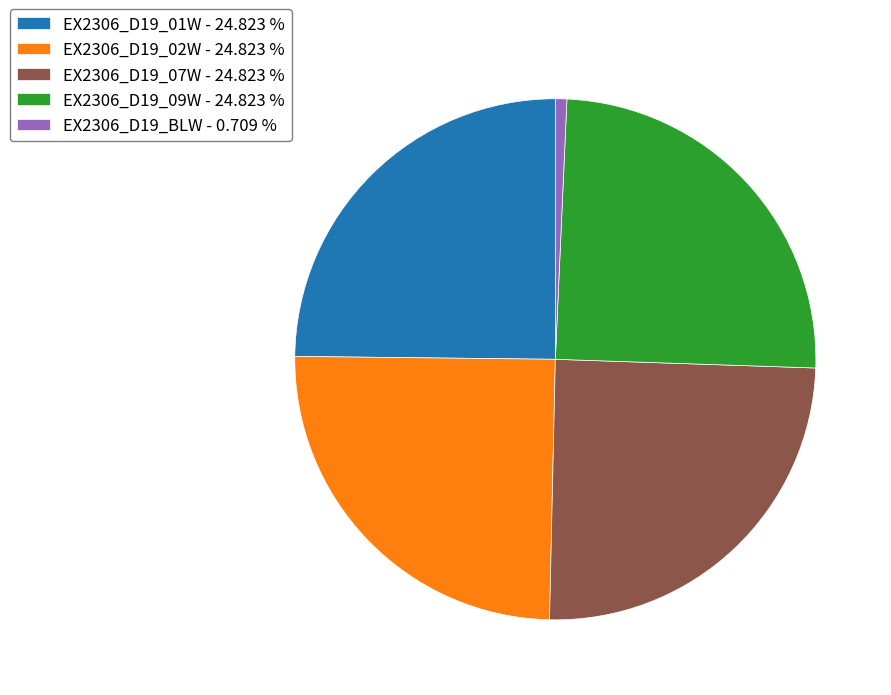

Is there any slice that represents more than half of the pie?

No